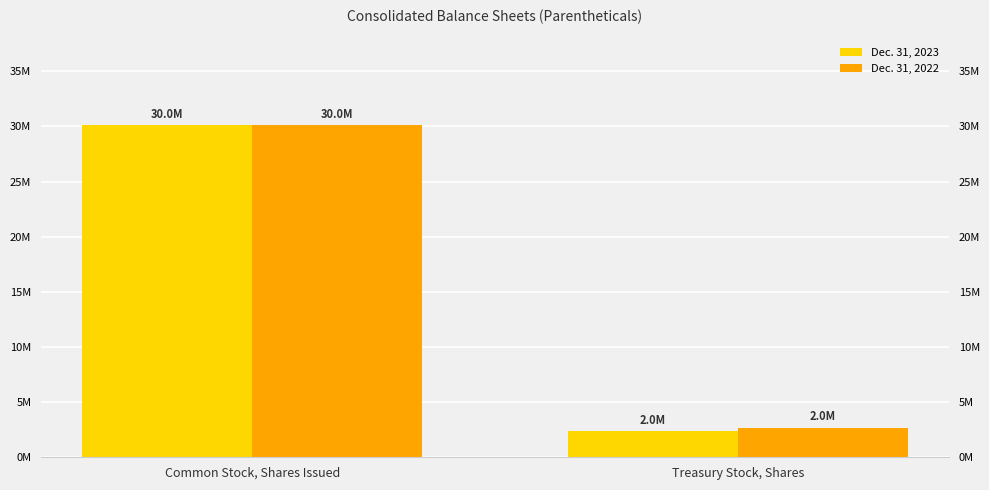

What are all the series names shown in the legend?

Dec. 31, 2023, Dec. 31, 2022